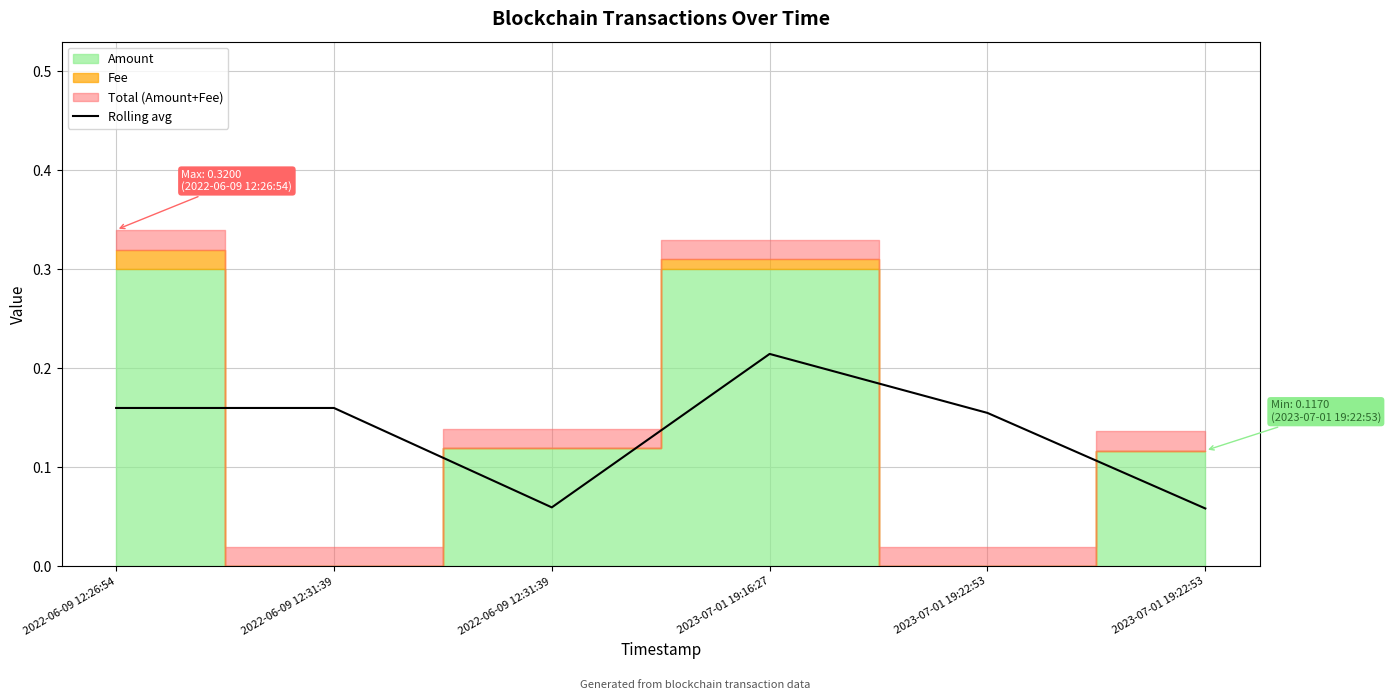

The chart shows a value of 0.1 at 2023-07-01 19:22:53. True or false?

True